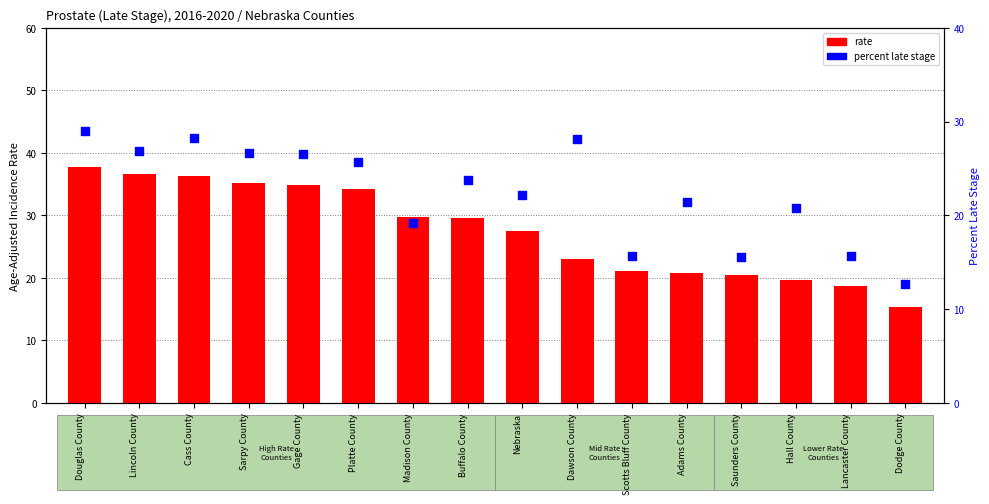

Is the value of rate at Madison County greater than the value of percent late stage at Douglas County?

Yes